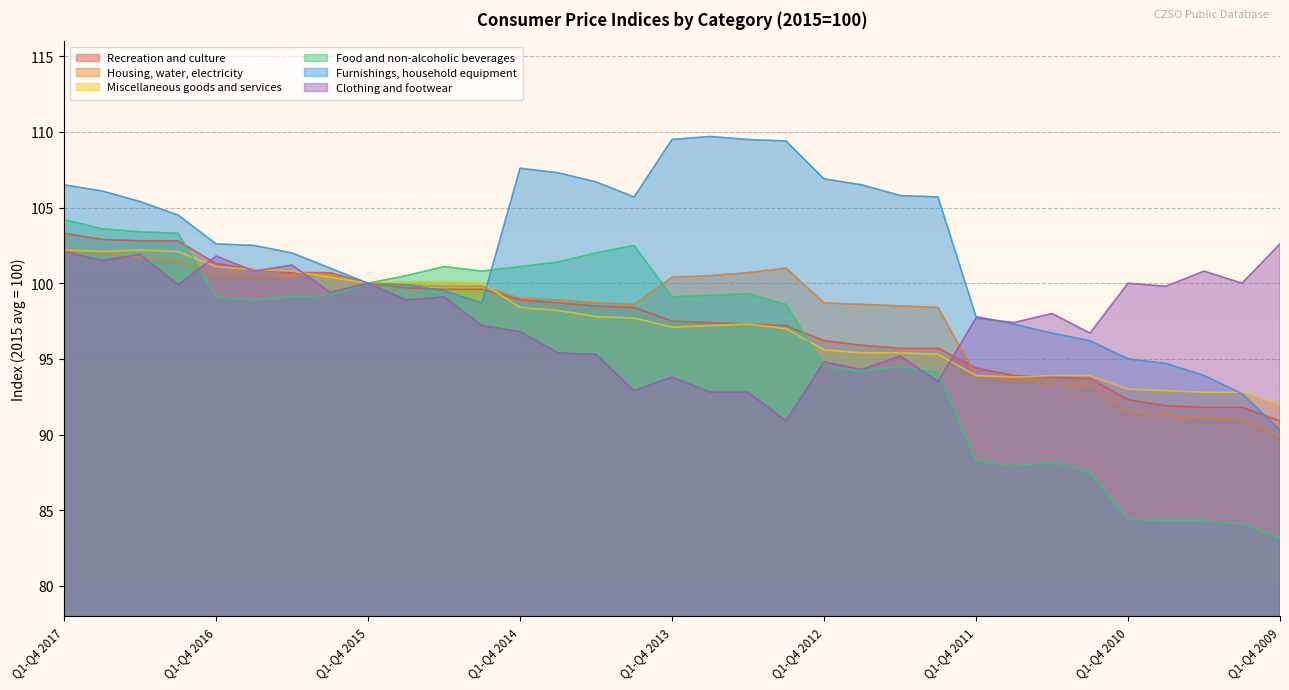

The value of Housing, water, electricity at Q1-Q2 2016 is 100.5. True or false?

True